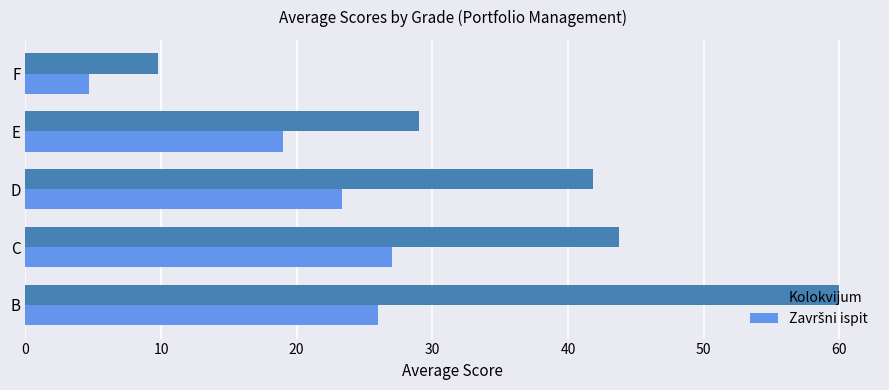

What is the difference between the second highest and minimum values in the Kolokvijum series?

34.0